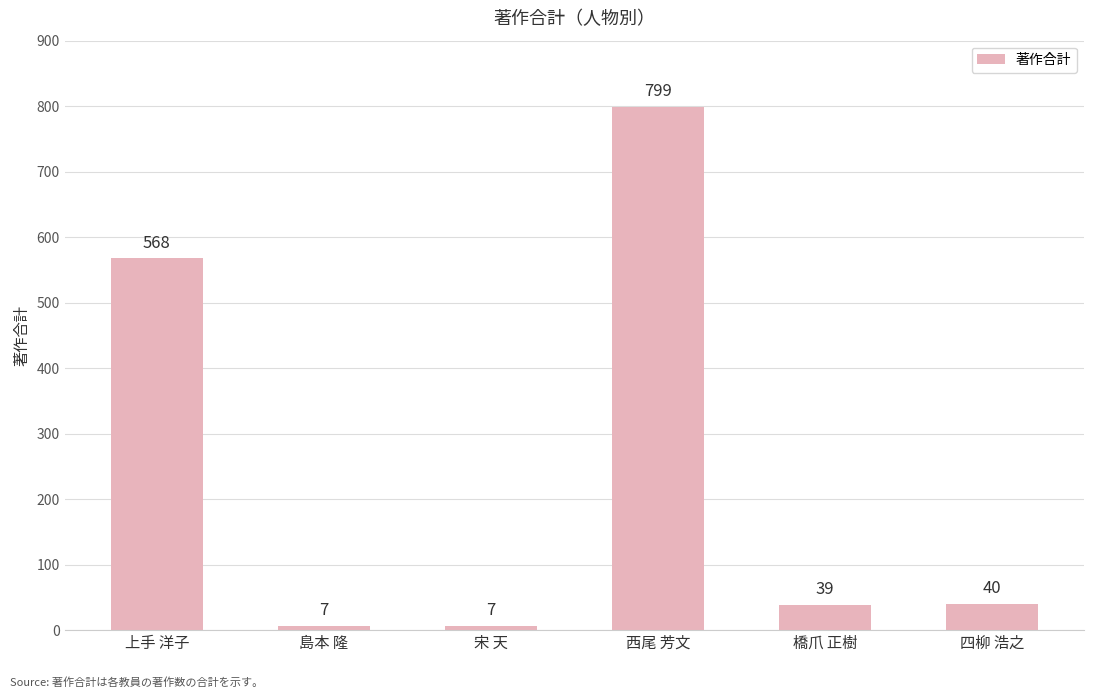

Reading right to left, extract all data points from this chart.

40	39	799	7	7	568